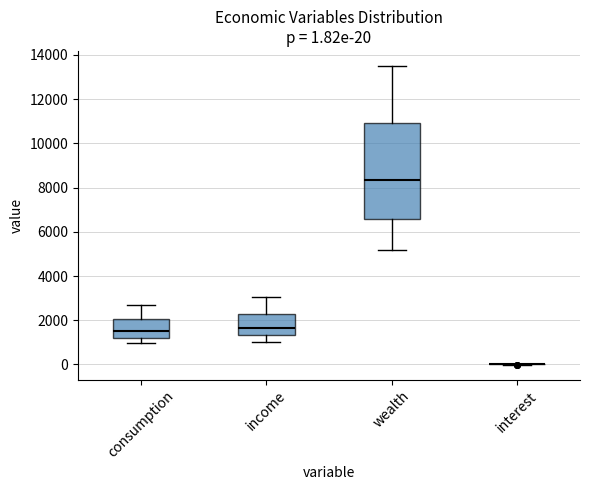

Comparing the boxes themselves (not the whiskers), which one is the tallest?

wealth